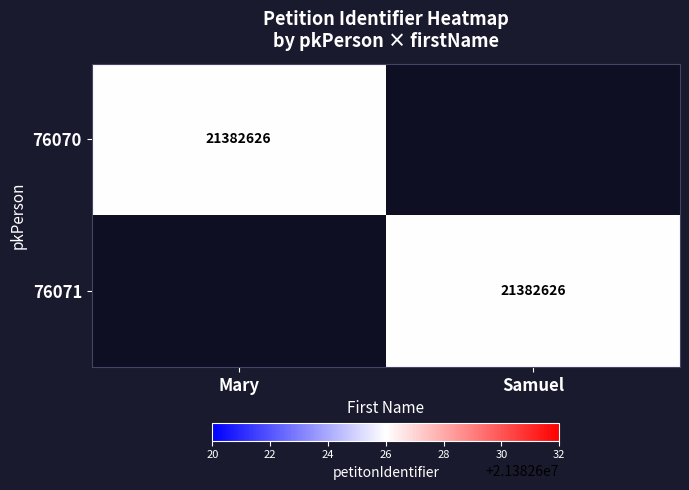

The value of 76070 at Mary is 21382626. True or false?

True